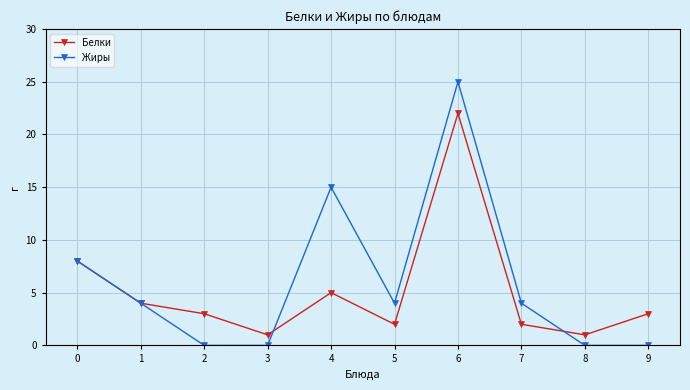

Is the value of Жиры at 6 greater than the value of Белки at 5?

Yes